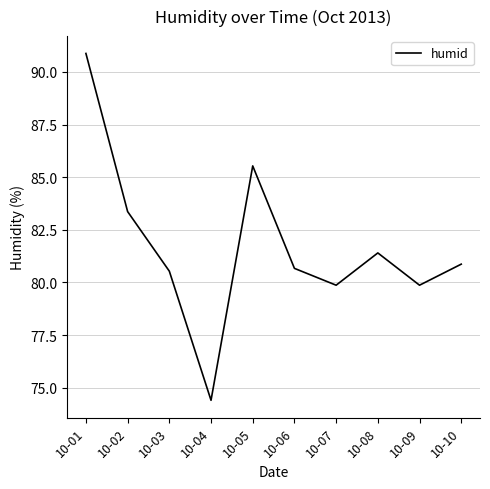

What is the difference between the values at 10-02 and 10-10?

2.5